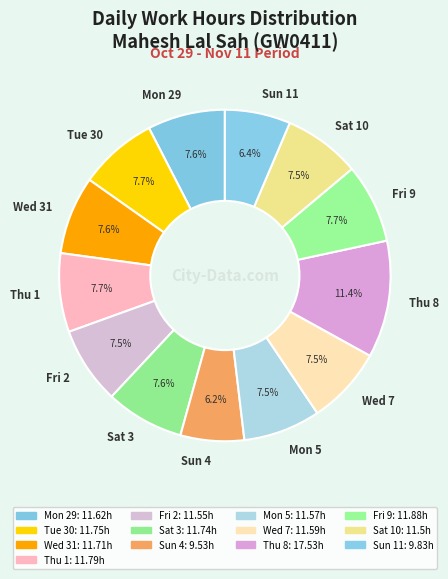

To the nearest percent, what percentage of the pie is Thu 1?

8%